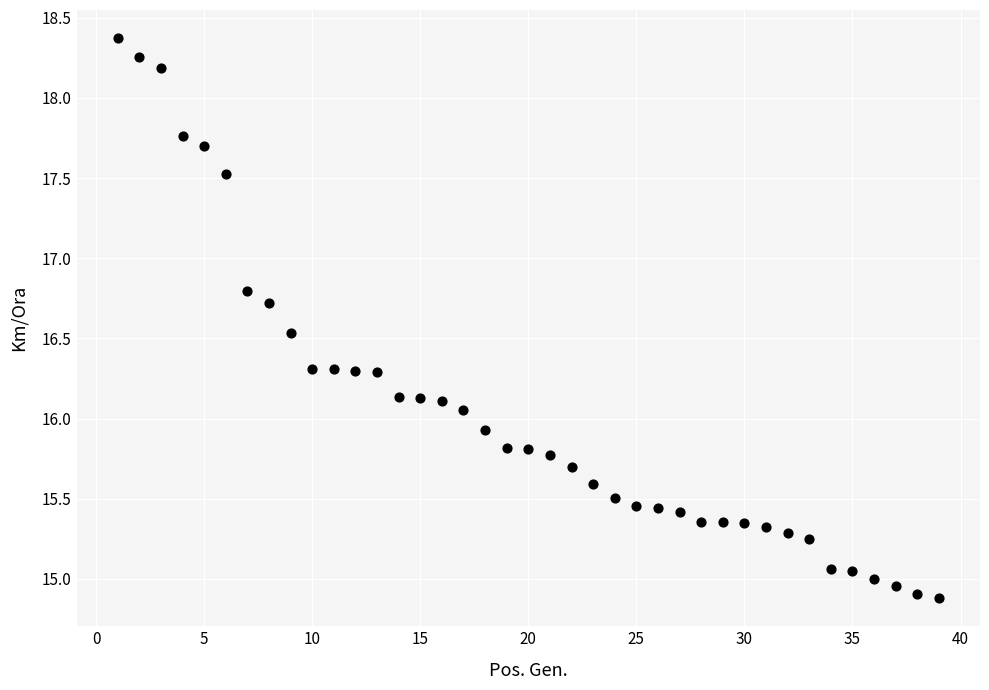

What is the range of X values (max minus min)?

38.0